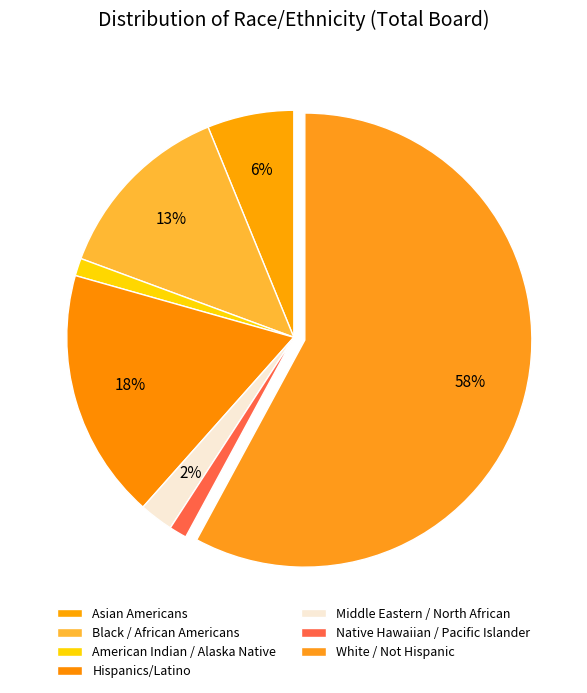

To the nearest percent, what percentage of the pie is White / Not Hispanic?

58%